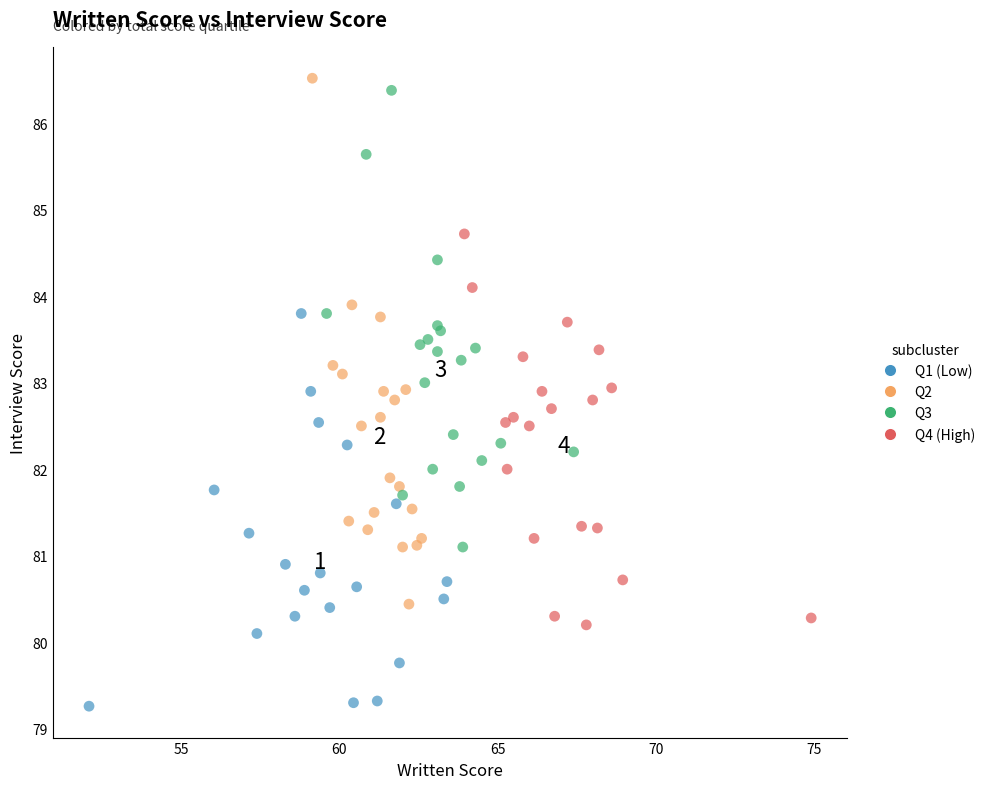

Which series has the widest spread of Y values?

Q2